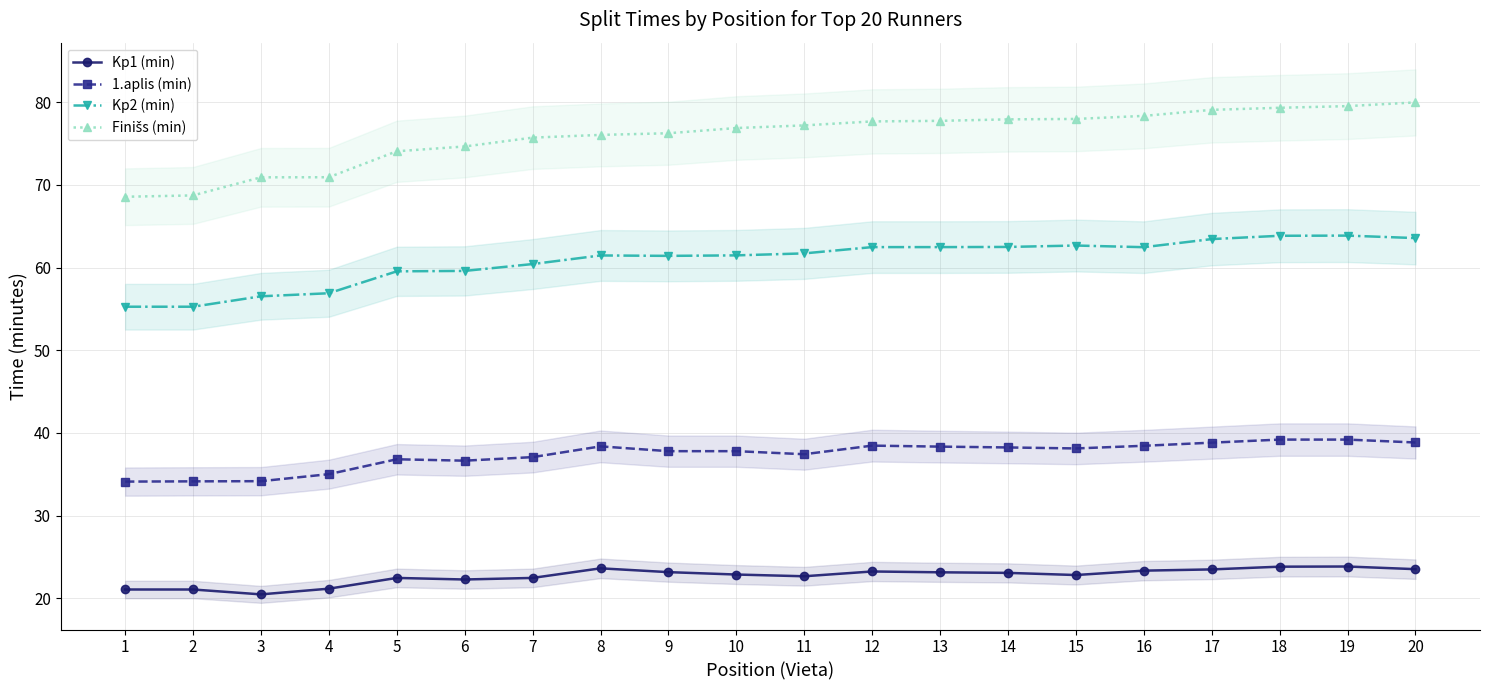

Between 10 and 12, which series saw the biggest shift?

Kp2 (min)